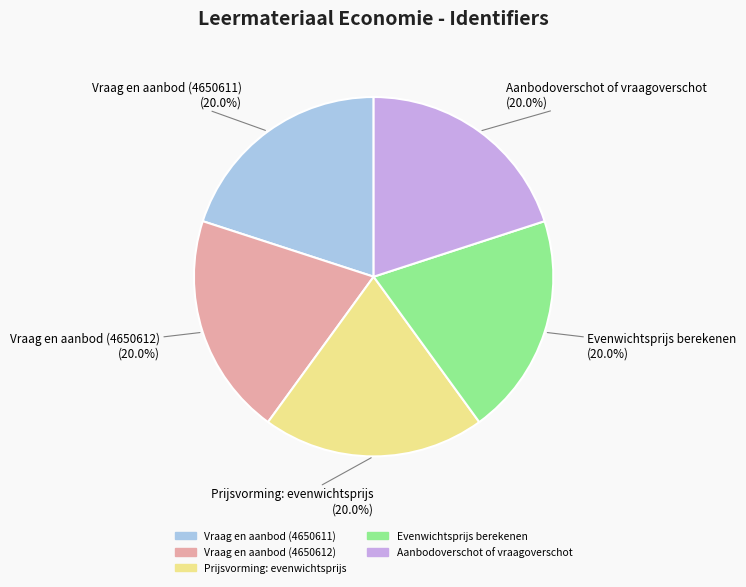

Approximately how many times larger is the value at Prijsvorming: evenwichtsprijs compared to Aanbodoverschot of vraagoverschot?

1.0